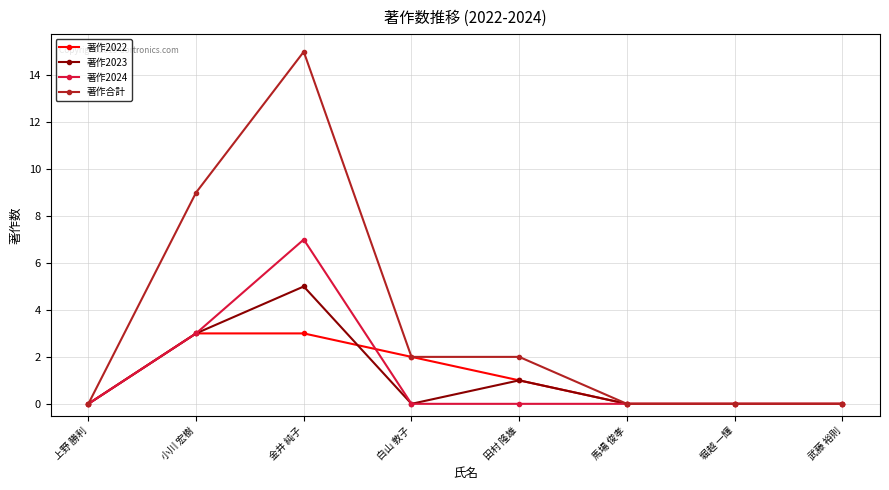

The 著作合計 series shows 7 at 堀越 一輝. True or false?

False